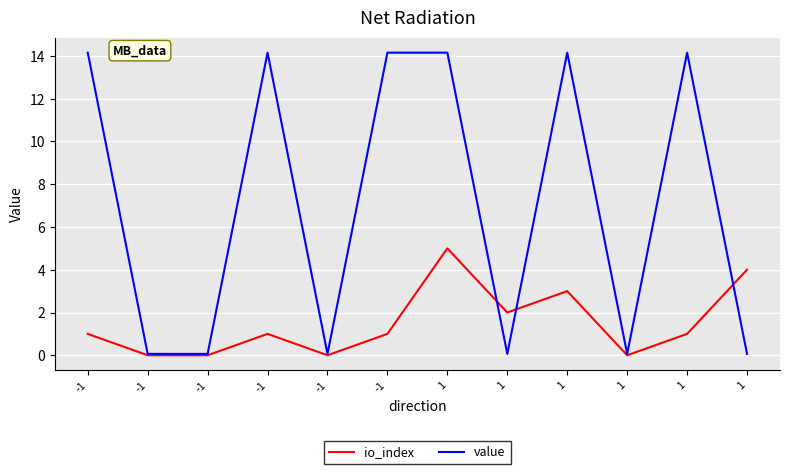

Where is io_index nearest to the value 2?

1